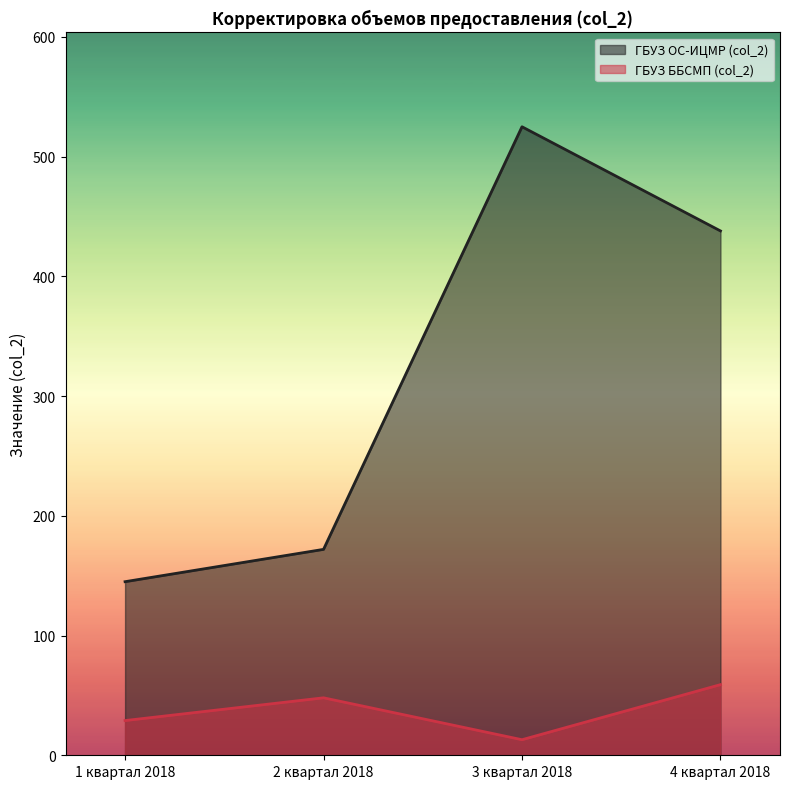

Where does the ГБУЗ ББСМП (col_2) series first go above 48?

4 квартал 2018